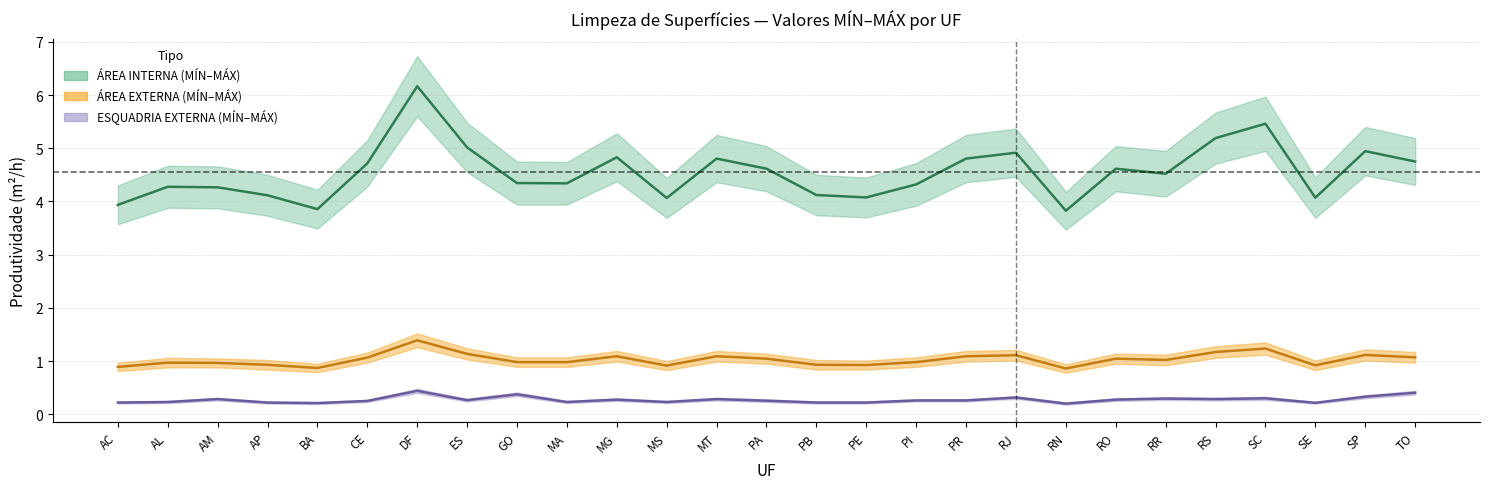

True or false: AREA_INT_MAX and ESQ_EXT_MIN intersect in this chart.

False